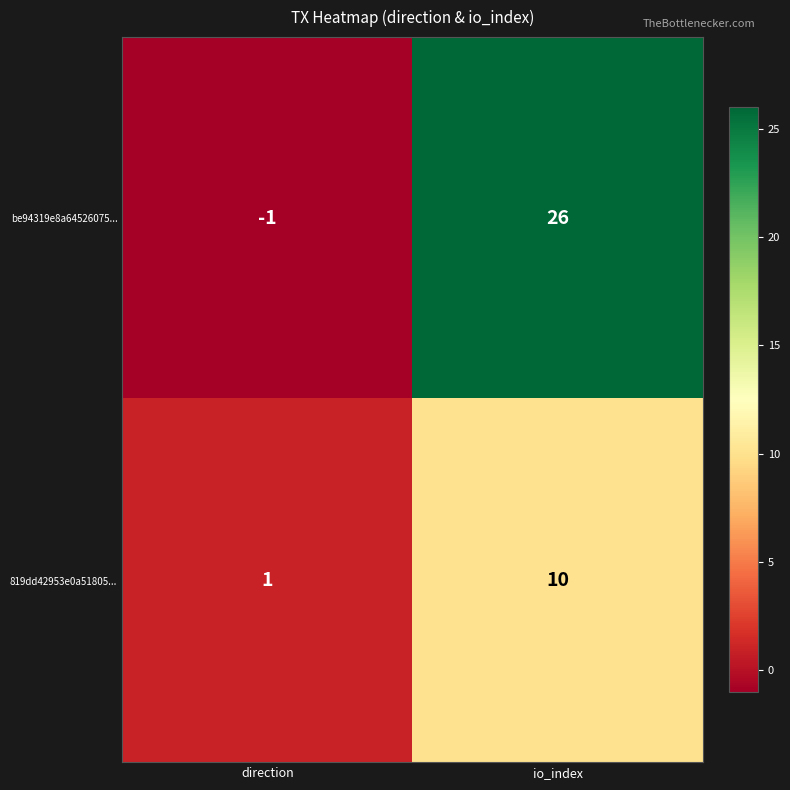

The 819dd42953e0a51805... series shows 6 at io_index. True or false?

False